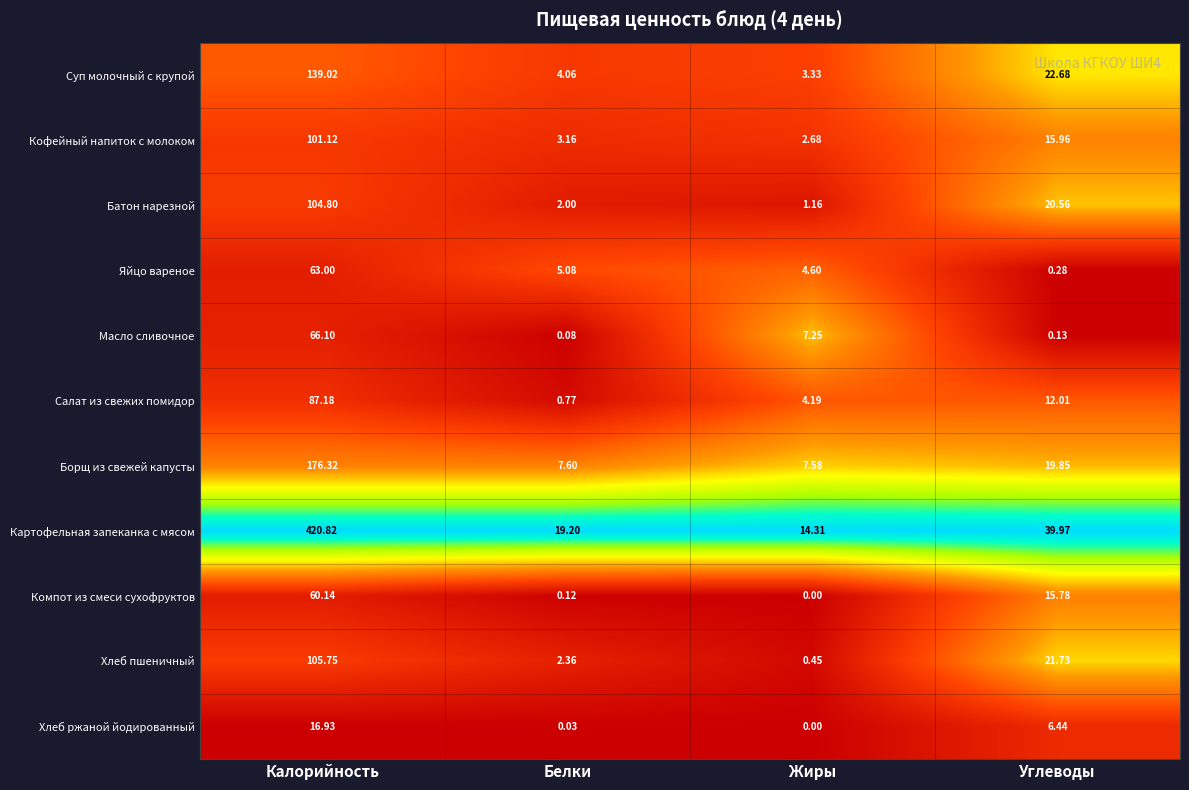

Which label corresponds to the largest value in the chart?

Калорийность